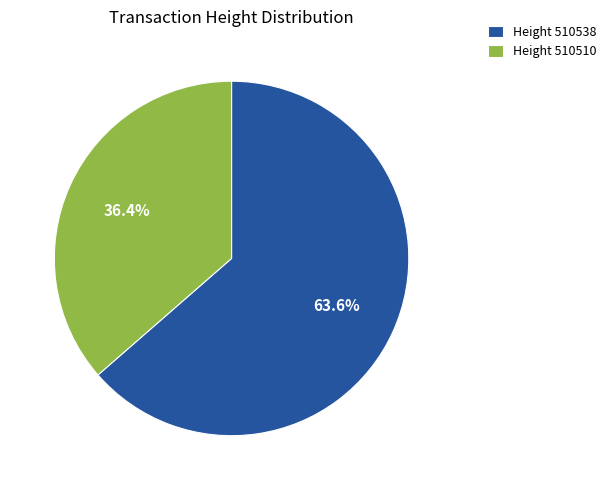

Which has a higher value, Height 510510 or Height 510538?

Height 510538